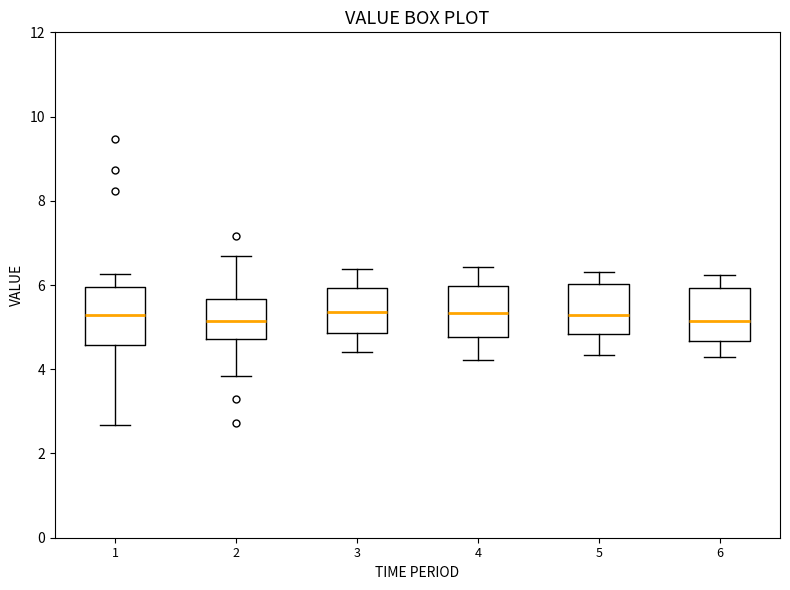

Reading left to right, read every box against the y-axis: the position of its median line, the range the box covers, and the ends of its whiskers. The values are not printed on the chart, so give them approximately, as read against the axis.

1: median 5.2, box 4.6 to 6.0, whiskers 2.6 to 6.2
2: median 5.2, box 4.8 to 5.6, whiskers 3.8 to 6.8
3: median 5.4, box 4.8 to 6.0, whiskers 4.4 to 6.4
4: median 5.4, box 4.8 to 6.0, whiskers 4.2 to 6.4
5: median 5.4, box 4.8 to 6.0, whiskers 4.4 to 6.4
6: median 5.2, box 4.6 to 6.0, whiskers 4.4 to 6.2